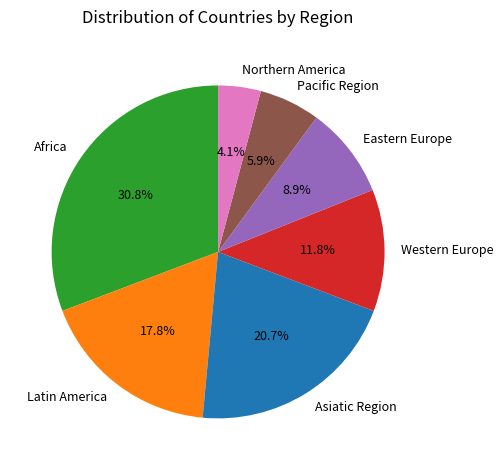

How many segments does this pie chart have?

7